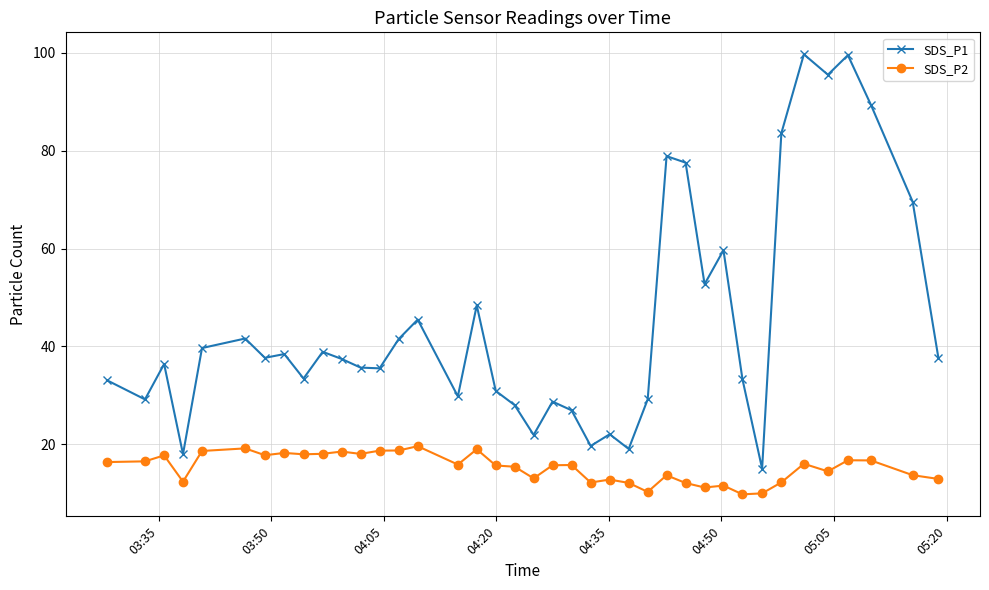

List the series in order of their peak value, lowest first.

SDS_P2, SDS_P1